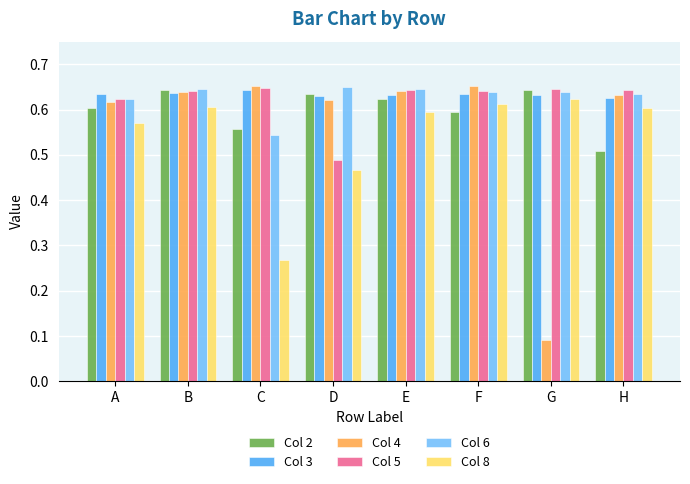

The Col 6 series shows 0.6 at A. True or false?

True